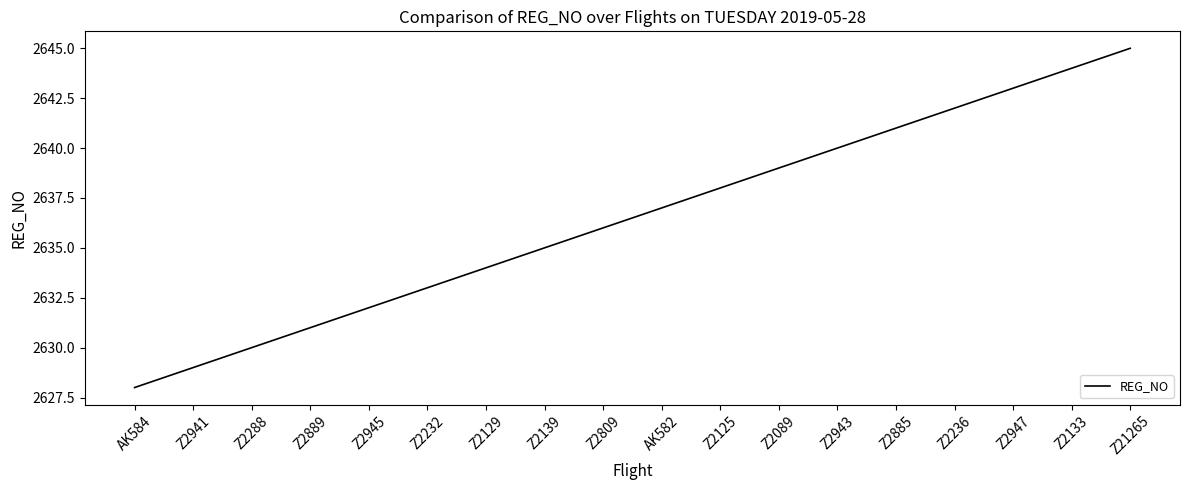

What position from the left is Z2941?

2